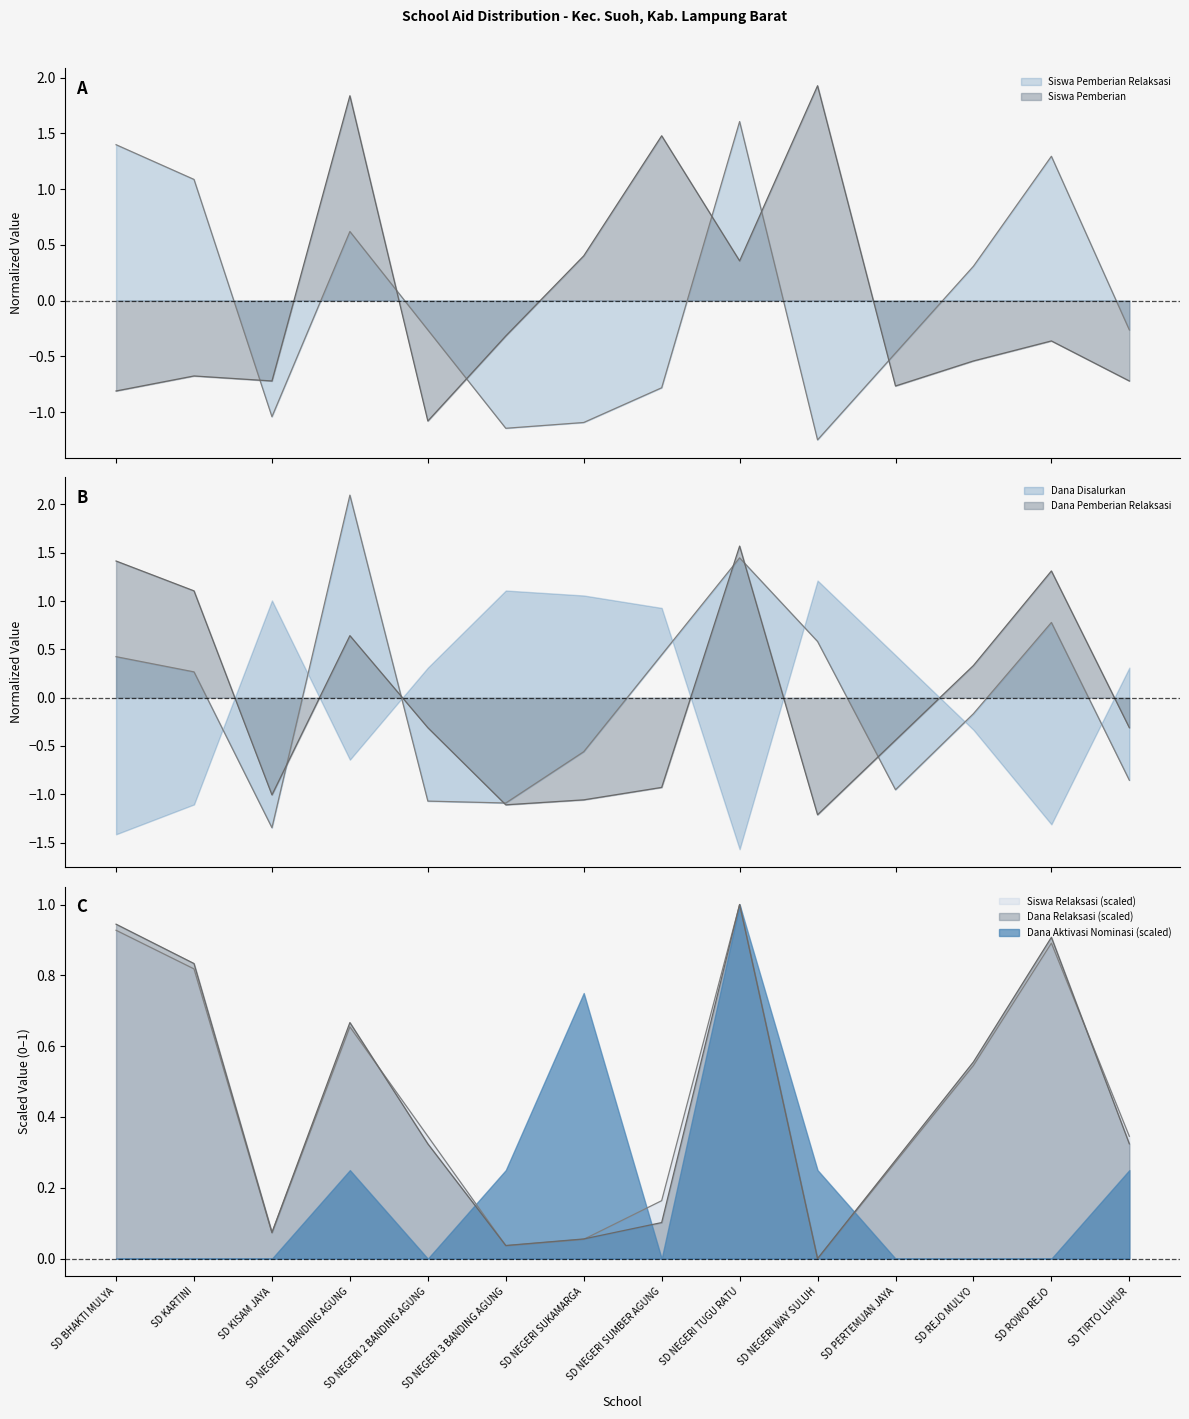

What position from the left is SD KARTINI?

2